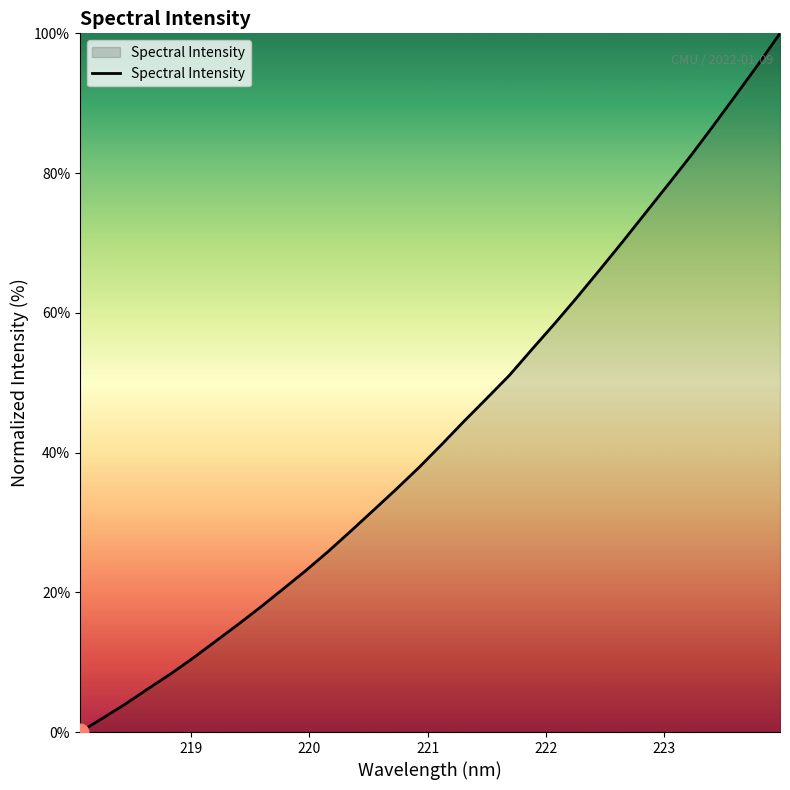

How many series are shown in this chart?

1